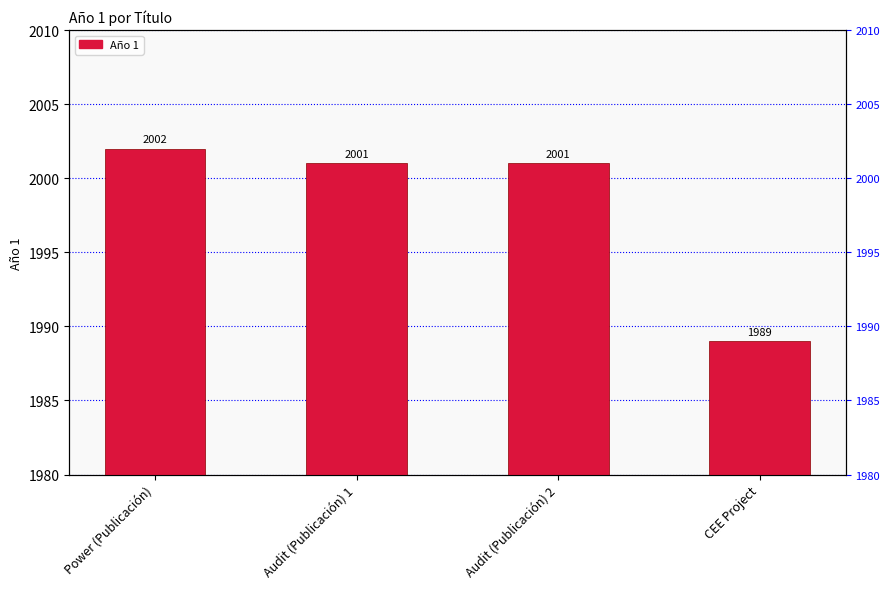

What position from the left is Audit (Publicación) 2?

3